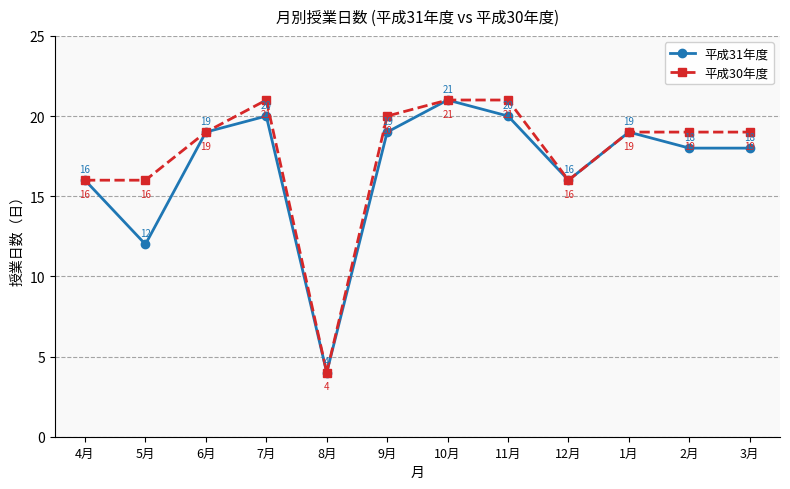

List the series in order of their overall mean, lowest first.

平成31年度, 平成30年度